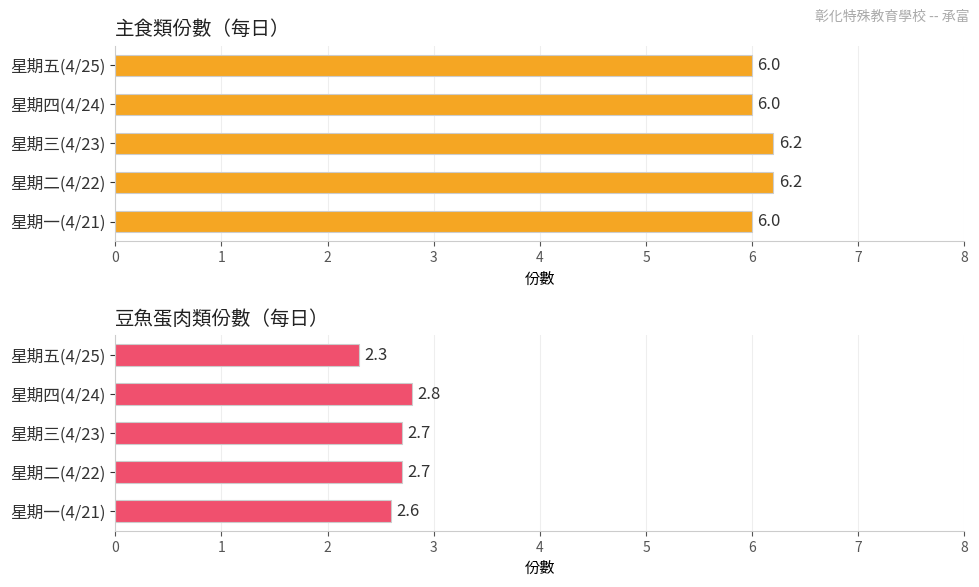

What is the sum of all 主食類份數（每日） values?

30.4